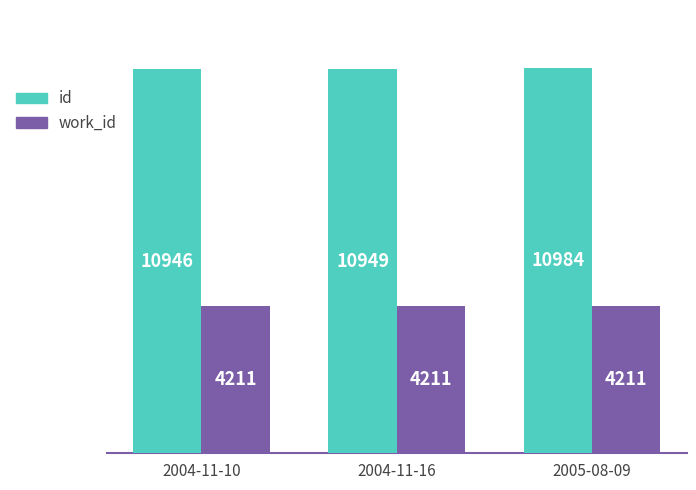

Does the chart contain stacked bars?

No